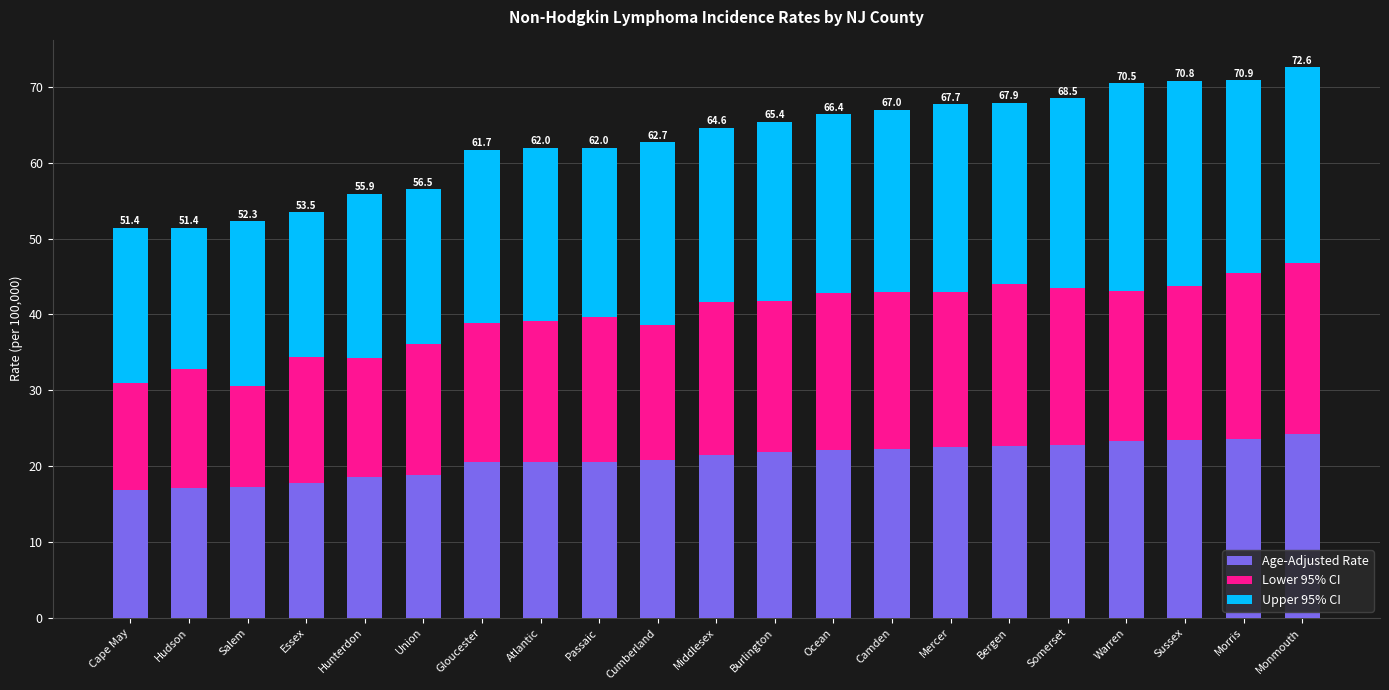

What is the maximum value for Age-Adjusted Rate?

24.2